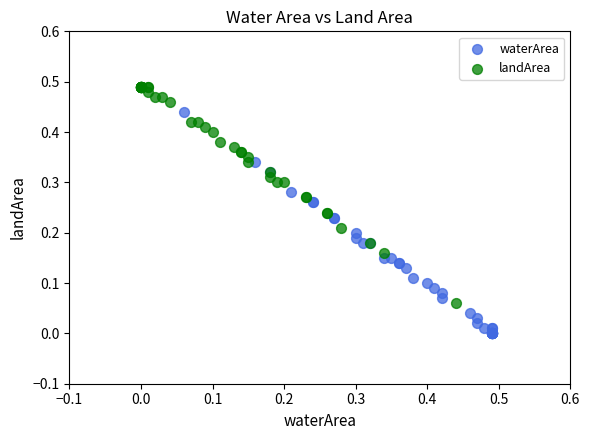

Which series reaches the minimum Y coordinate?

waterArea